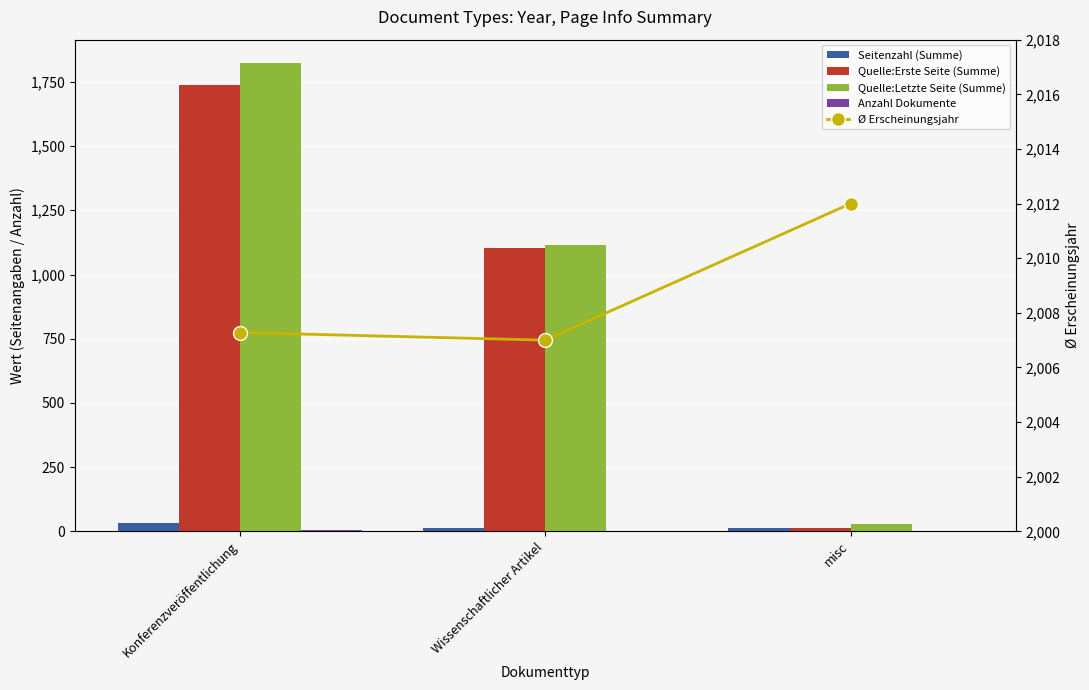

Reading left to right, transcribe all the data shown in this chart.

Seitenzahl (Summe): 32.0	12.0	14.0
Quelle:Erste Seite (Summe): 1736.0	1104.0	15.0
Quelle:Letzte Seite (Summe): 1823.0	1116.0	29.0
Anzahl Dokumente: 7.0	2.0	1.0
Ø Erscheinungsjahr: 2007.3	2007.0	2012.0